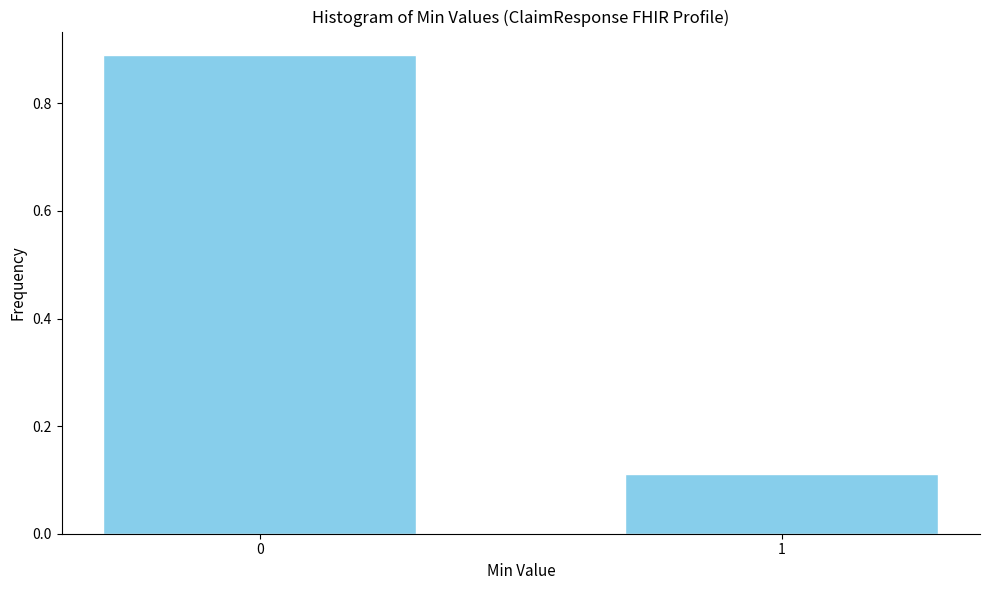

Rank the categories by value from highest to lowest.

0, 1